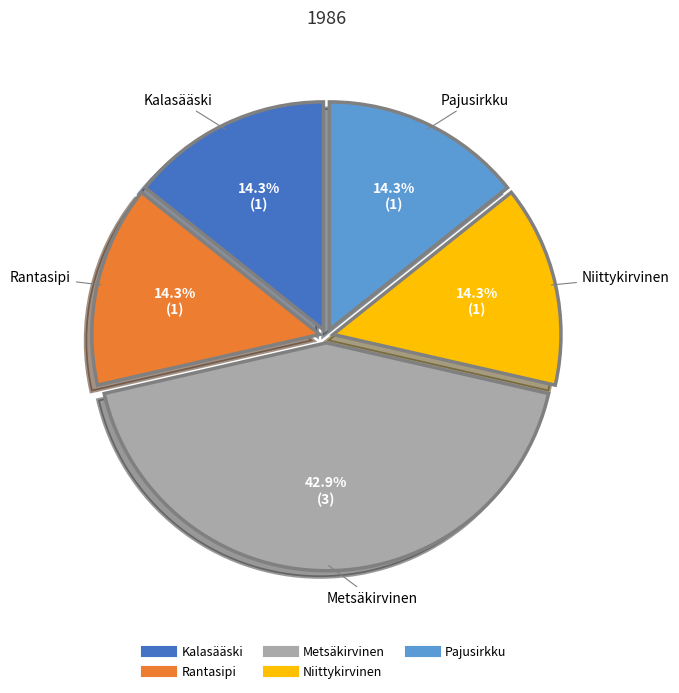

How many slices are in this pie chart?

5